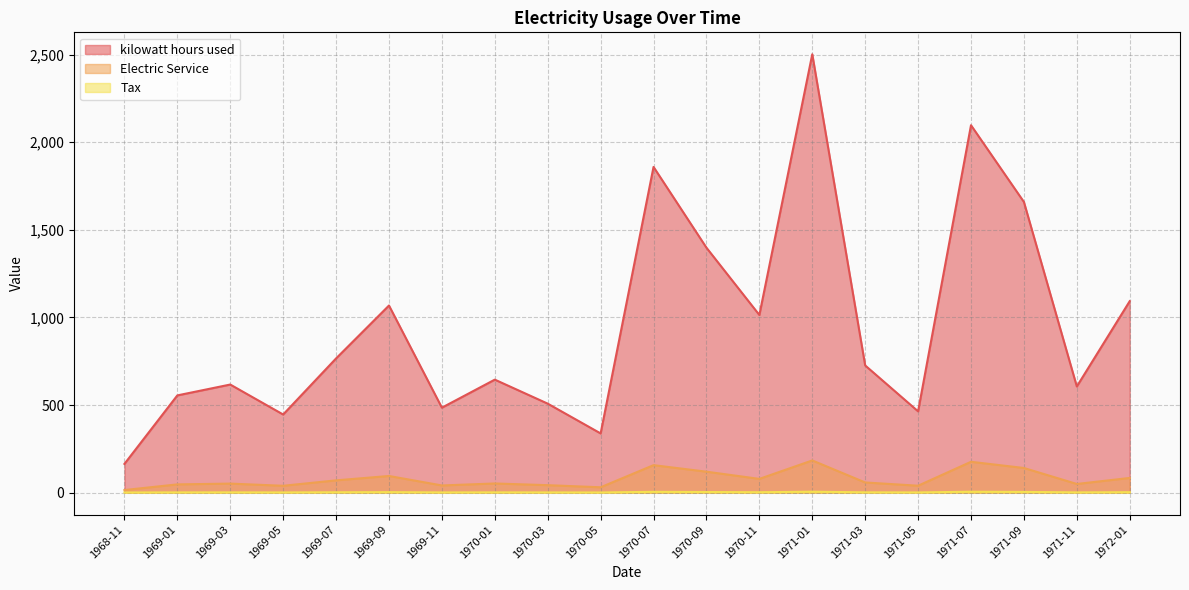

What is the total value across all series at 1970-01?

699.0